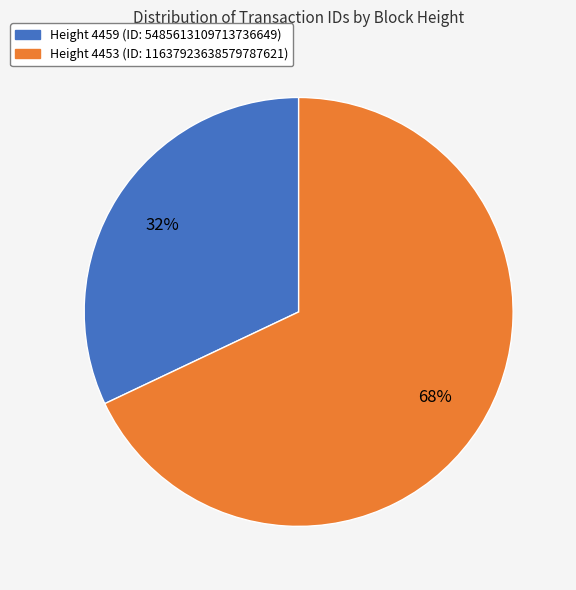

Does any single category account for the majority?

Yes